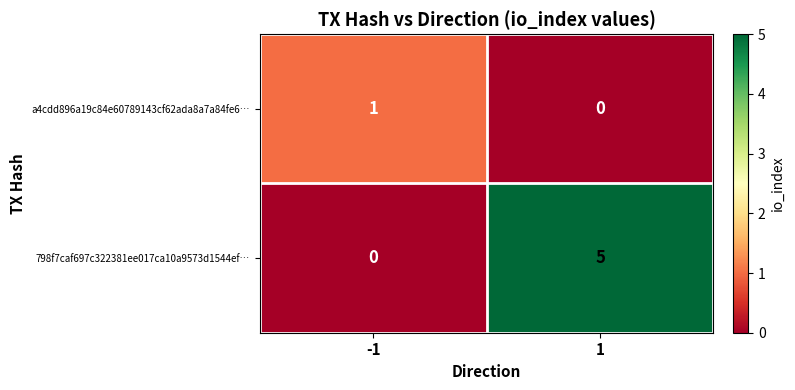

Rank the series by their average value, from highest to lowest.

798f7caf697c322381ee017ca10a9573d1544ef…, a4cdd896a19c84e60789143cf62ada8a7a84fe6…